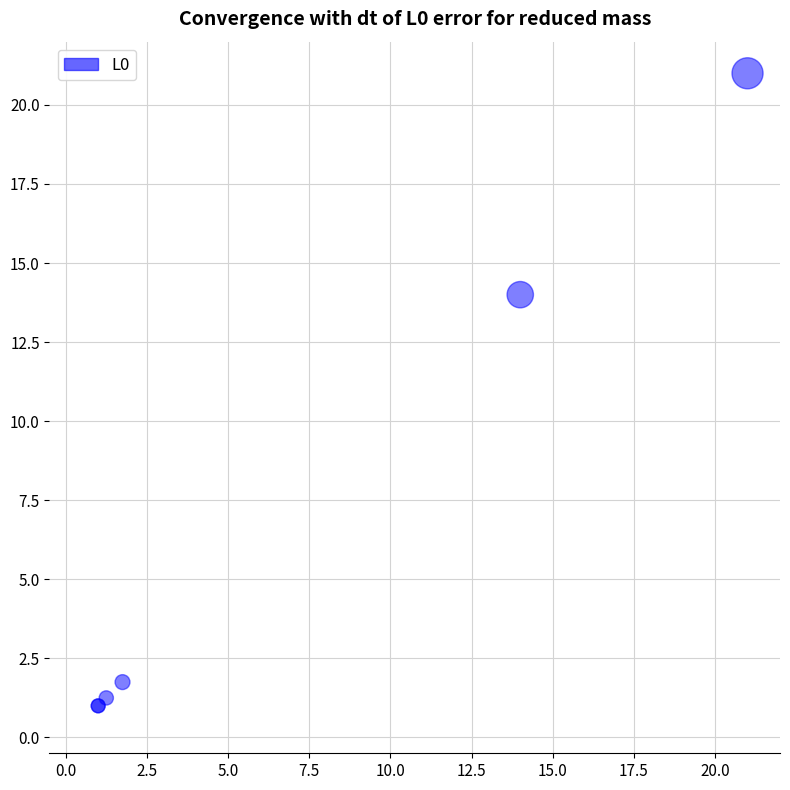

What Y value in the scatter plot is closest to 11?

14.0